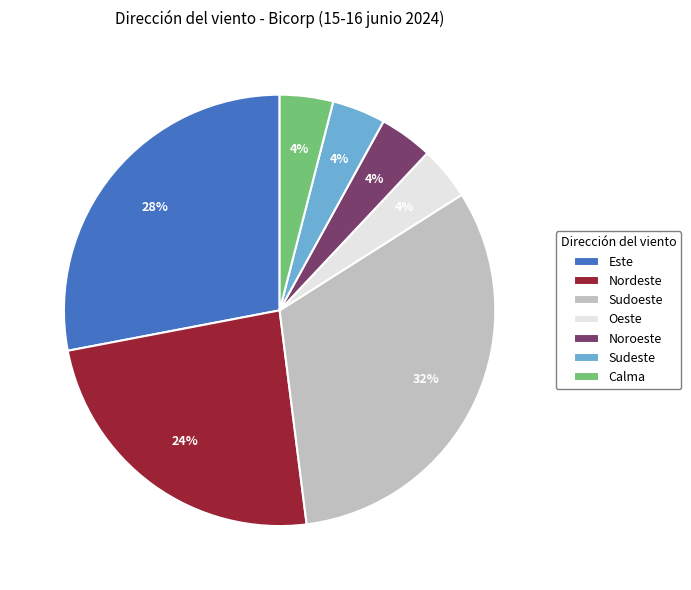

Combined, do Este and Nordeste account for over 50%?

Yes